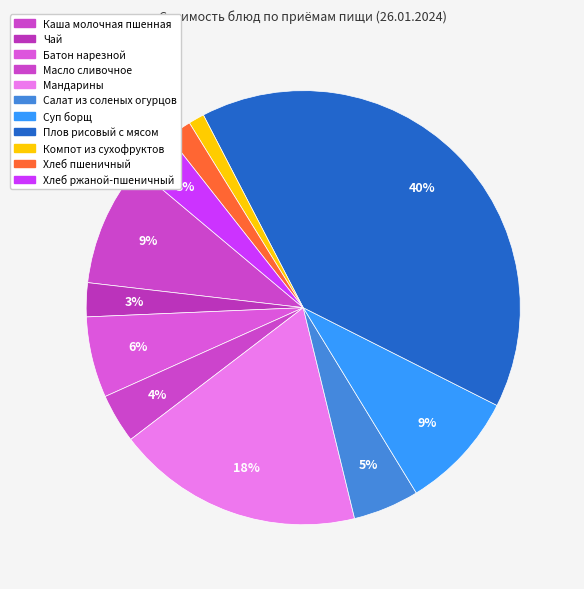

Count the number of slices in the pie.

11